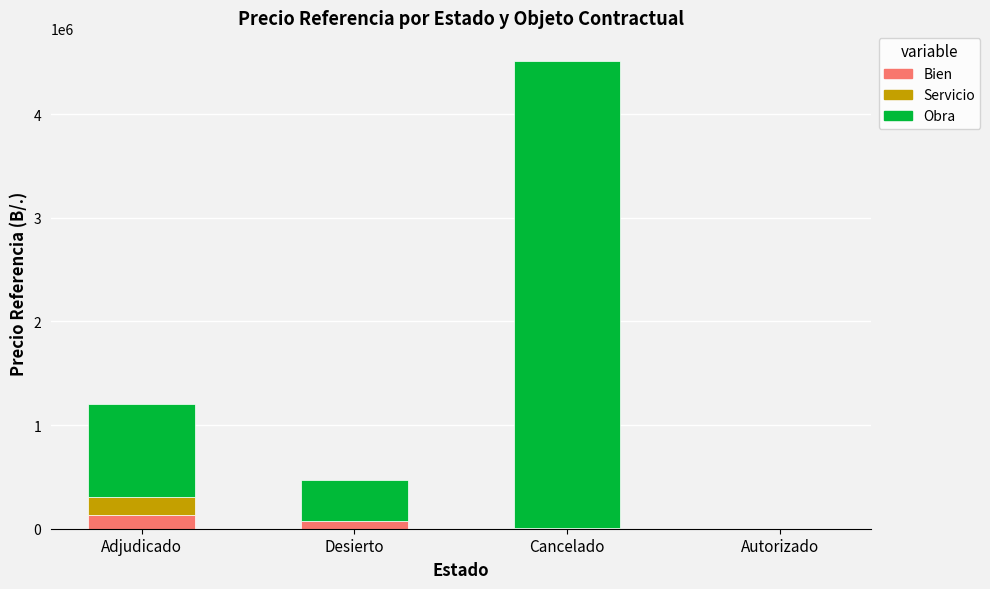

At which category is the sum across all series the highest?

Cancelado